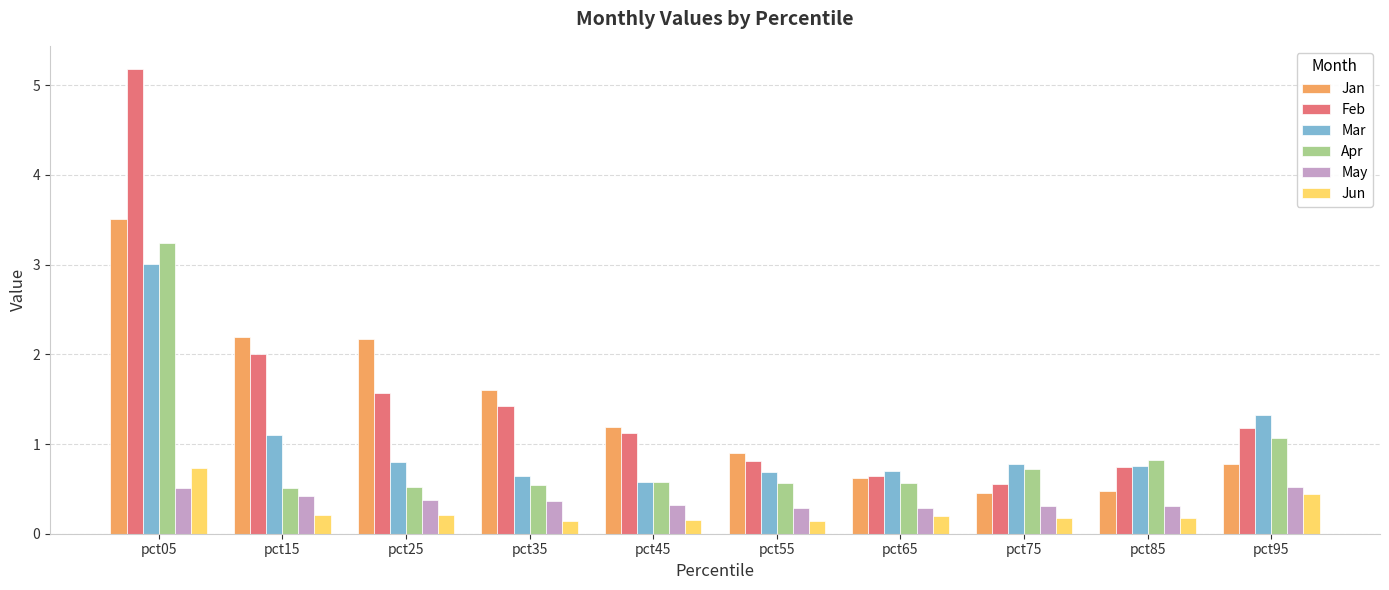

What is the difference between the second highest and minimum values in the Apr series?

0.6